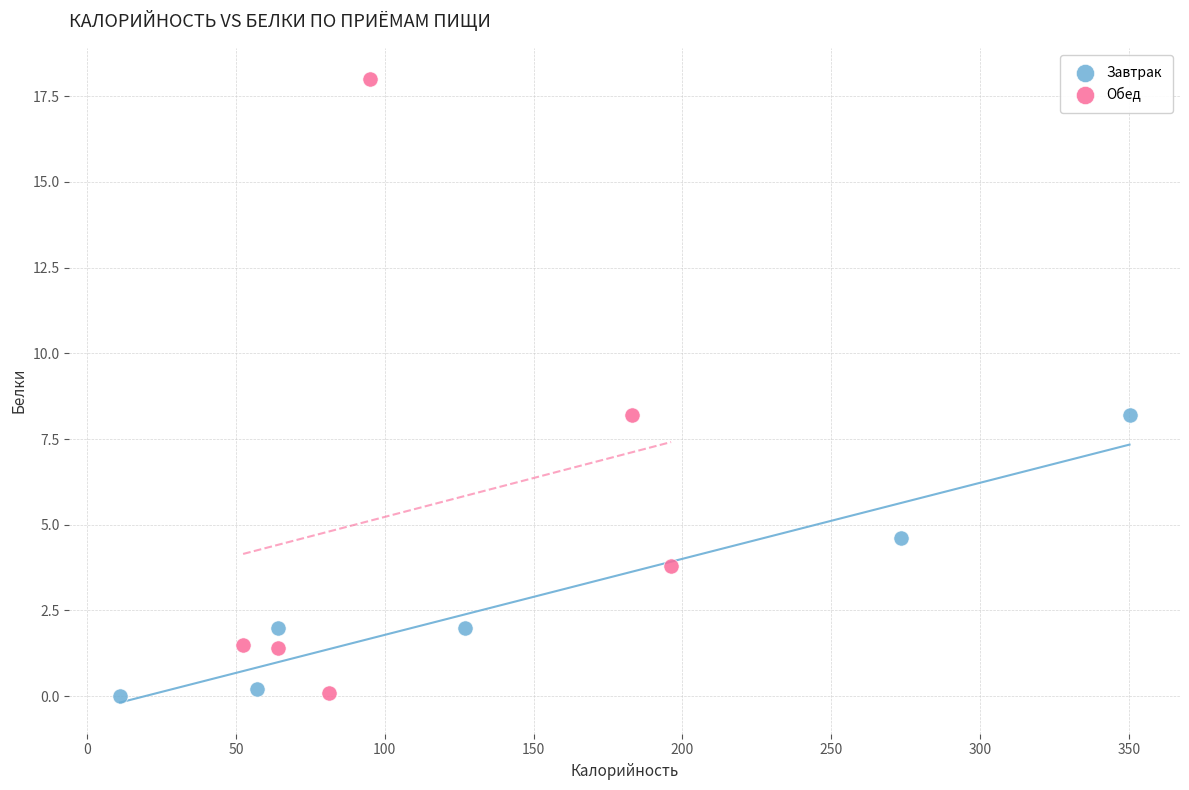

What are all the series names shown in the legend?

Завтрак, Обед